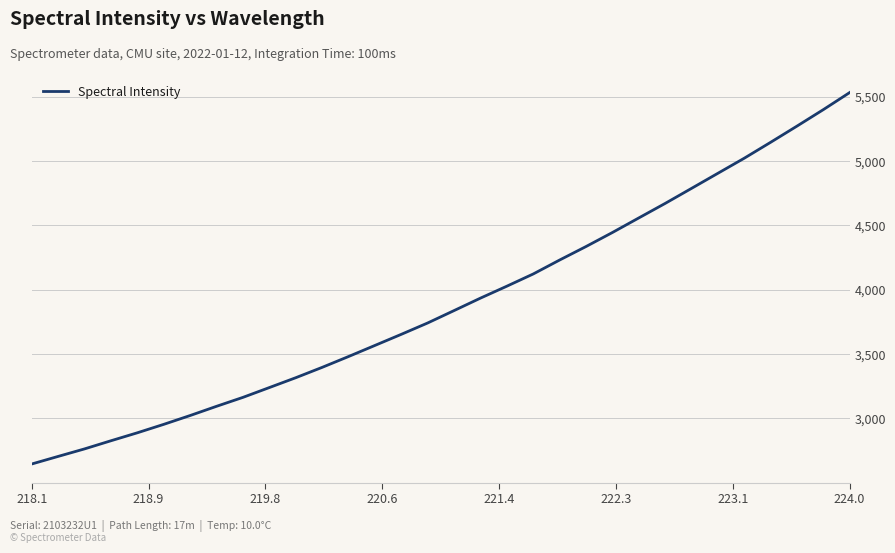

What is the smallest value displayed?

2644.7